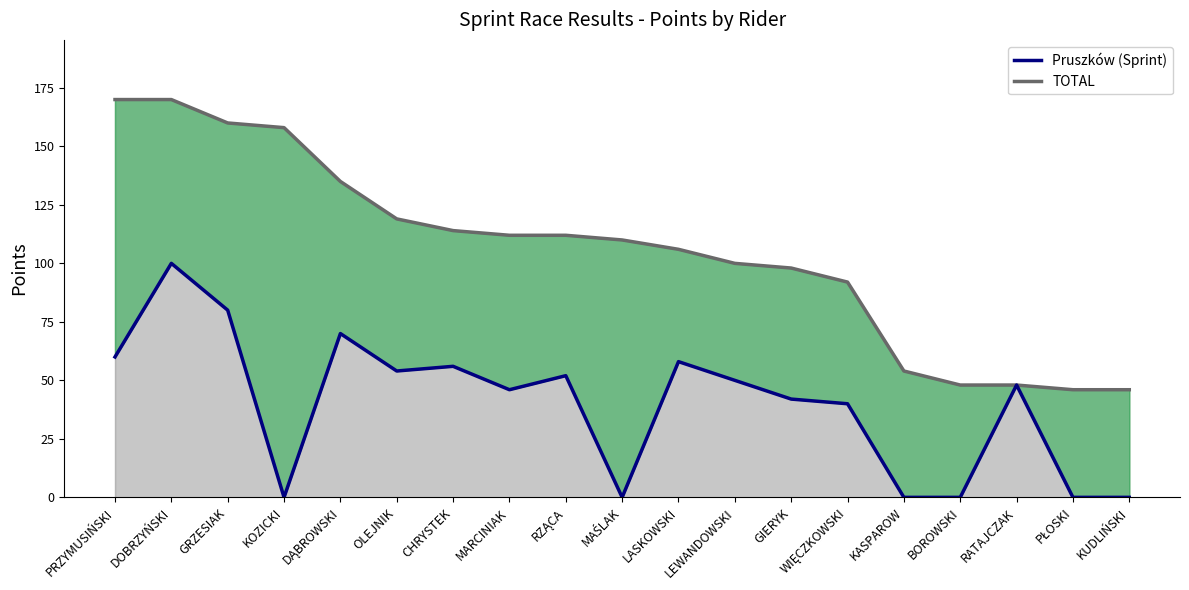

The value of TOTAL (line) at RATAJCZAK is 48. True or false?

True